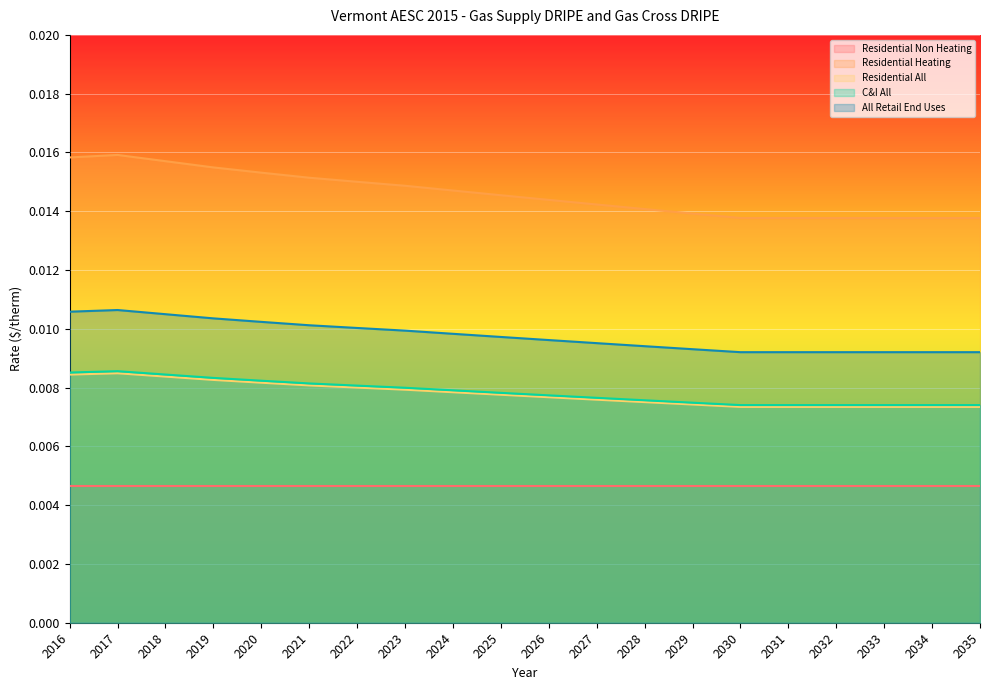

True or false: Residential All and C&I All cross at least once.

False